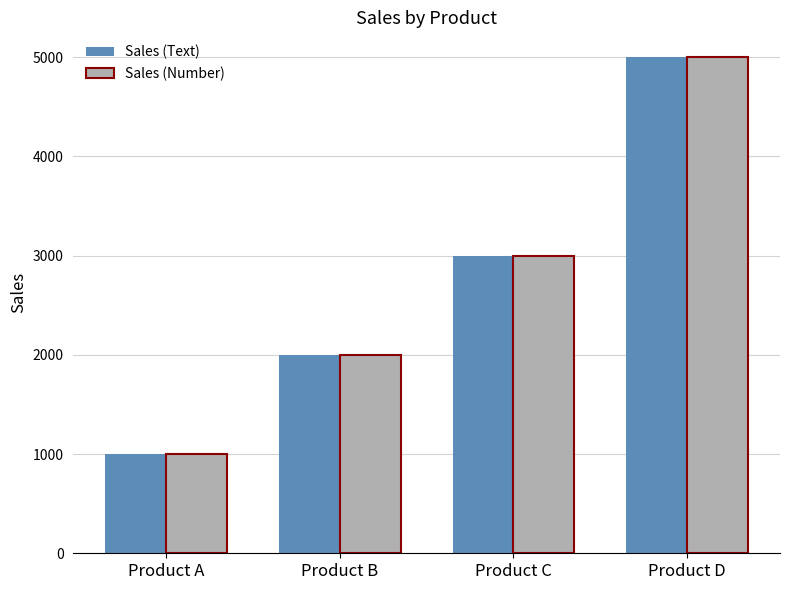

Are the bars grouped side by side (vs. stacked)?

Yes